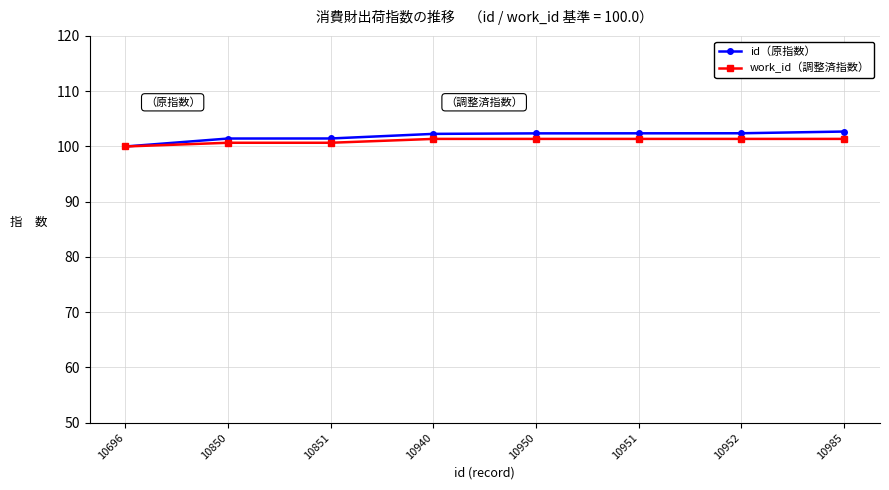

What is the difference between the highest and lowest values at 10940?

0.9